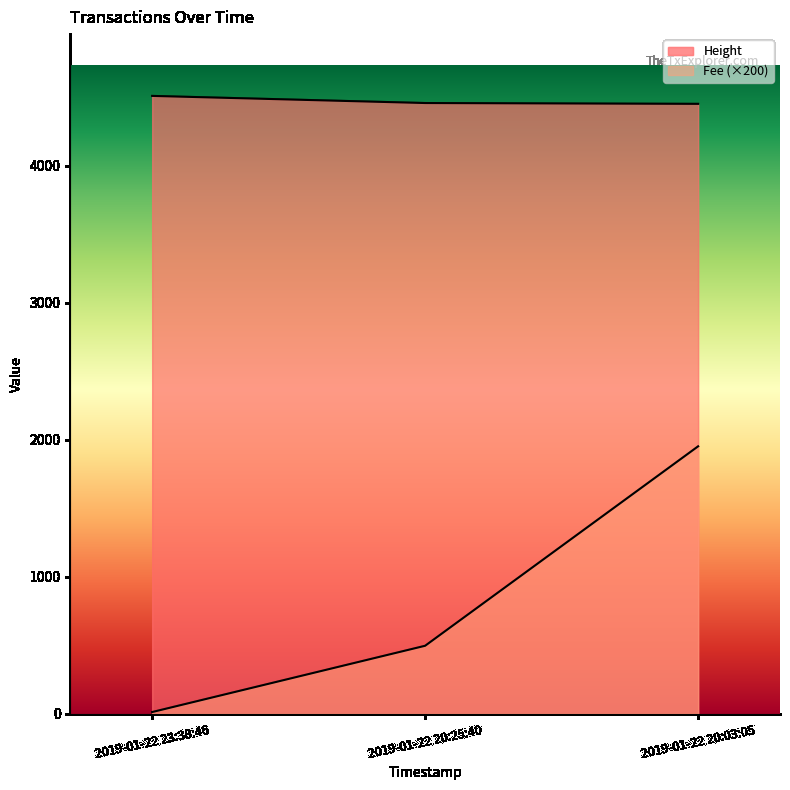

What is the average value of the Height series?

4472.3